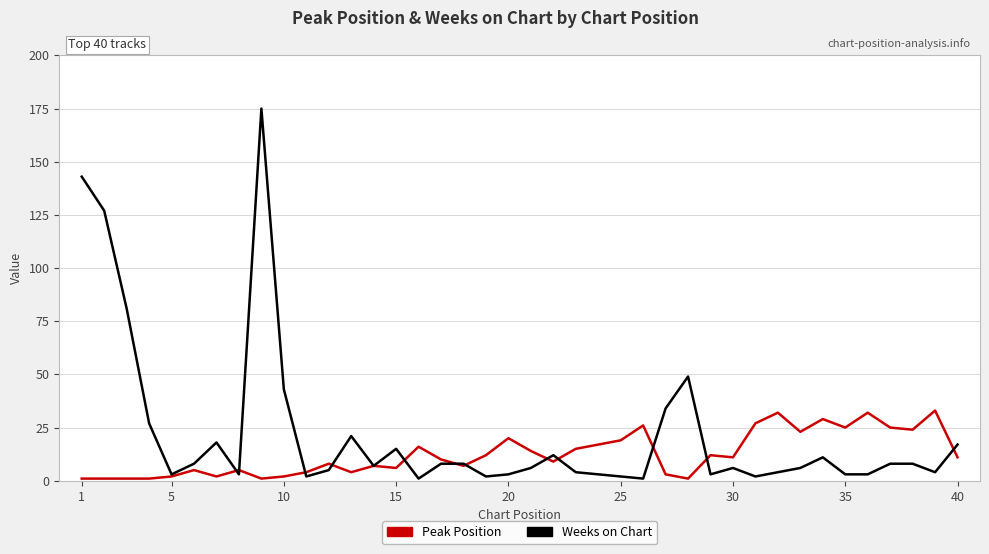

What is the greatest value displayed?

175